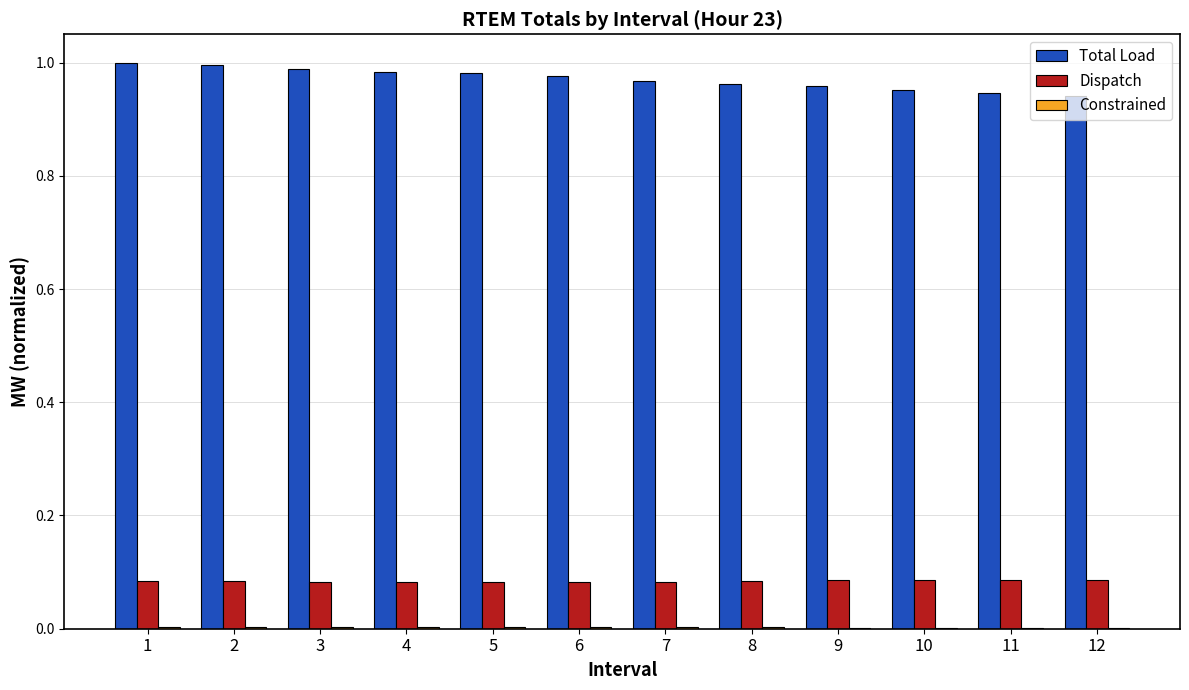

Is it true that Dispatch equals 0.0 at 9?

False